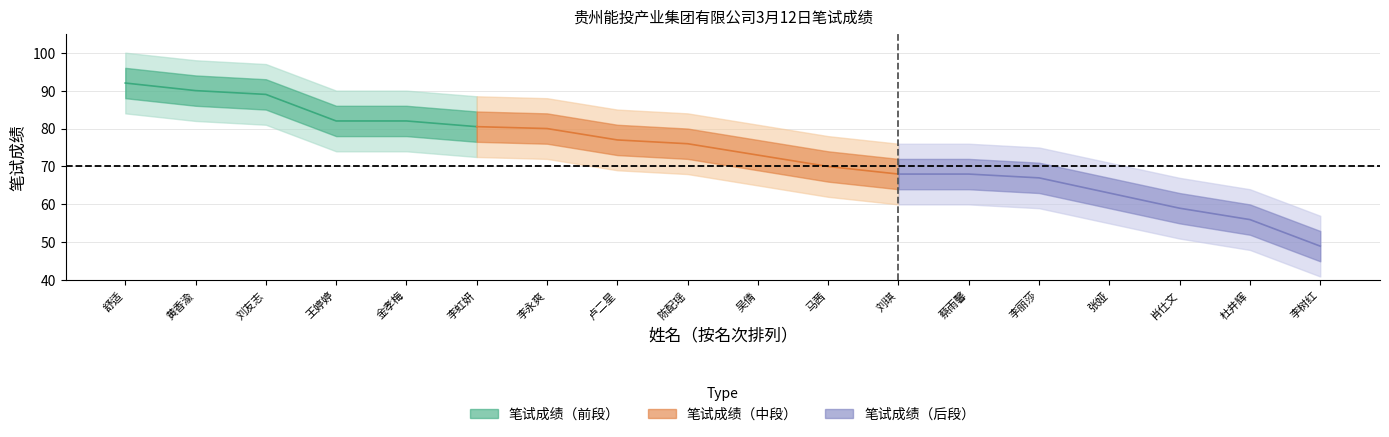

At which category does the chart reach its peak across all series?

舒适